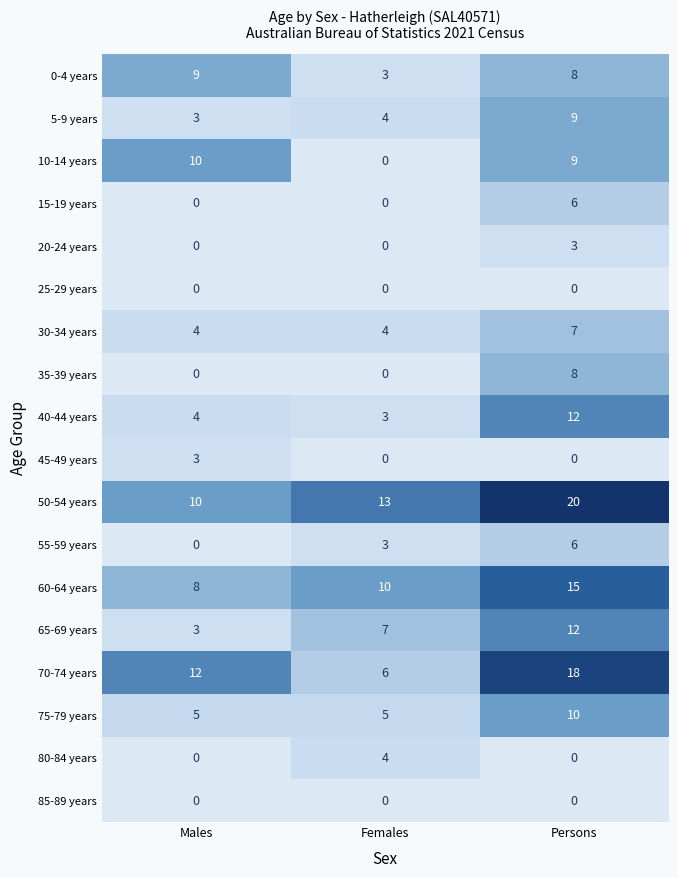

What is the difference between the highest and lowest values at Males?

12